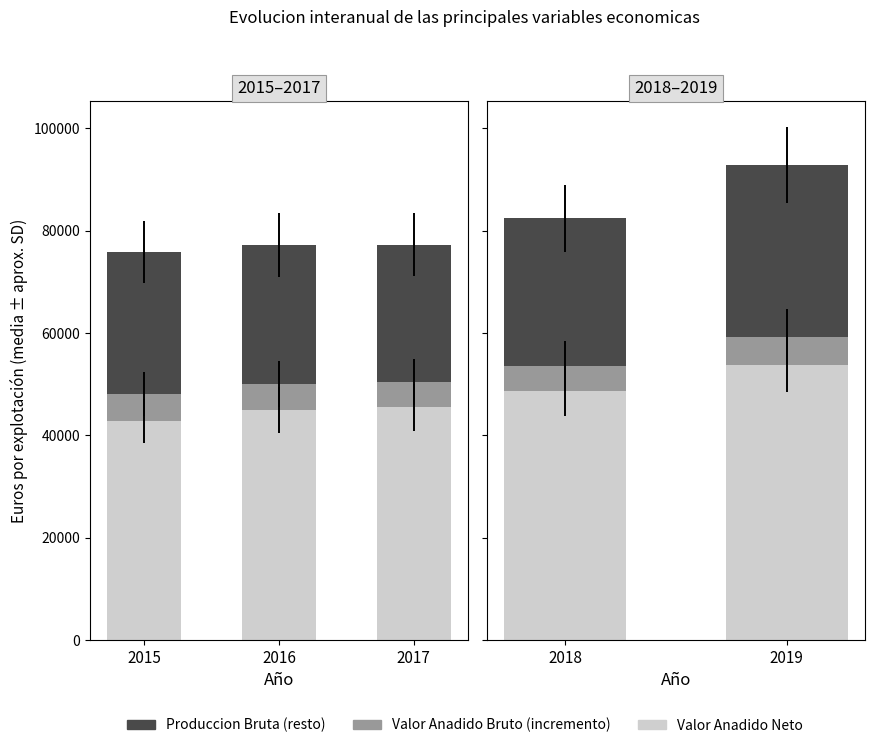

Is the value of Valor Anadido Neto at 2019 greater than the value of Valor Anadido Bruto (incremento) at 2018?

Yes